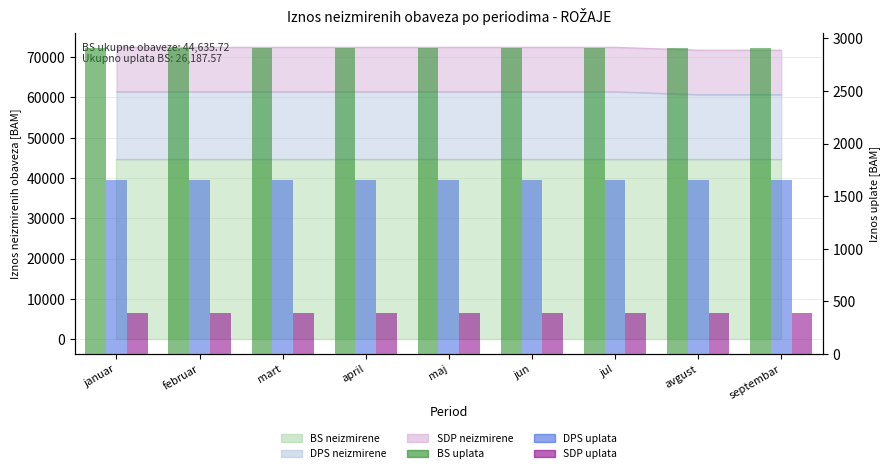

What is the lowest value of the DPS uplata series?

1649.6